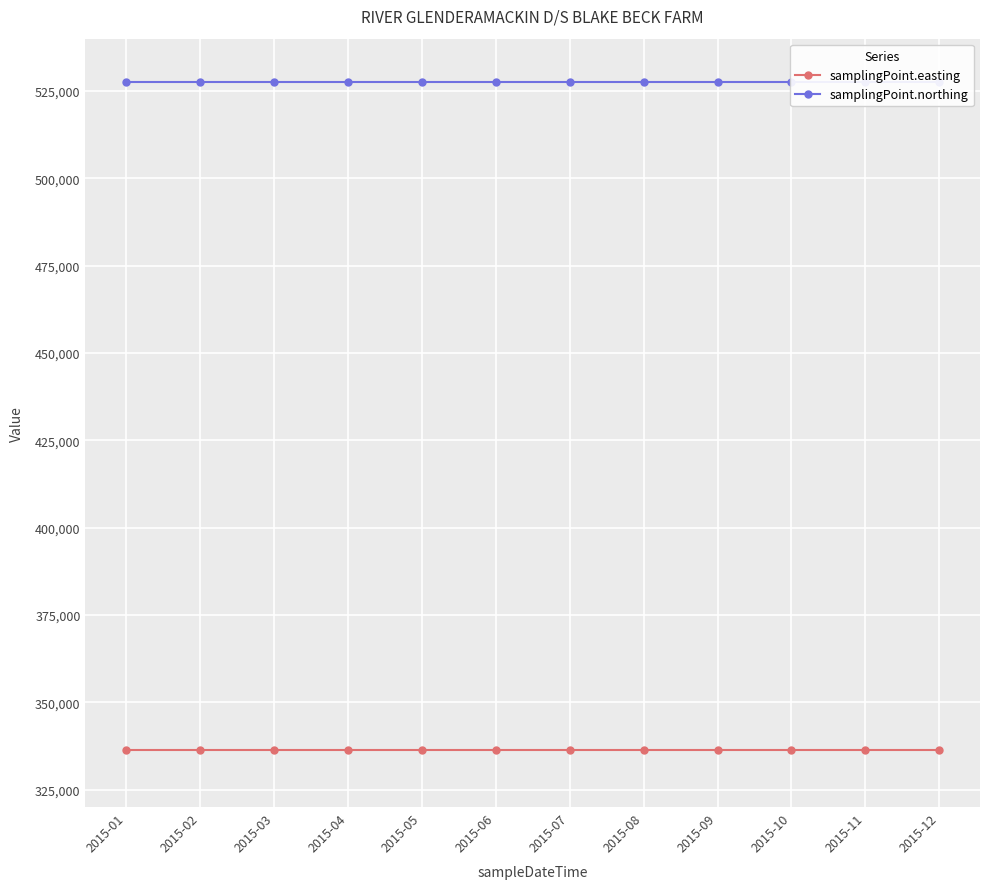

The value of samplingPoint.northing at 2015-12 is 273119. True or false?

False